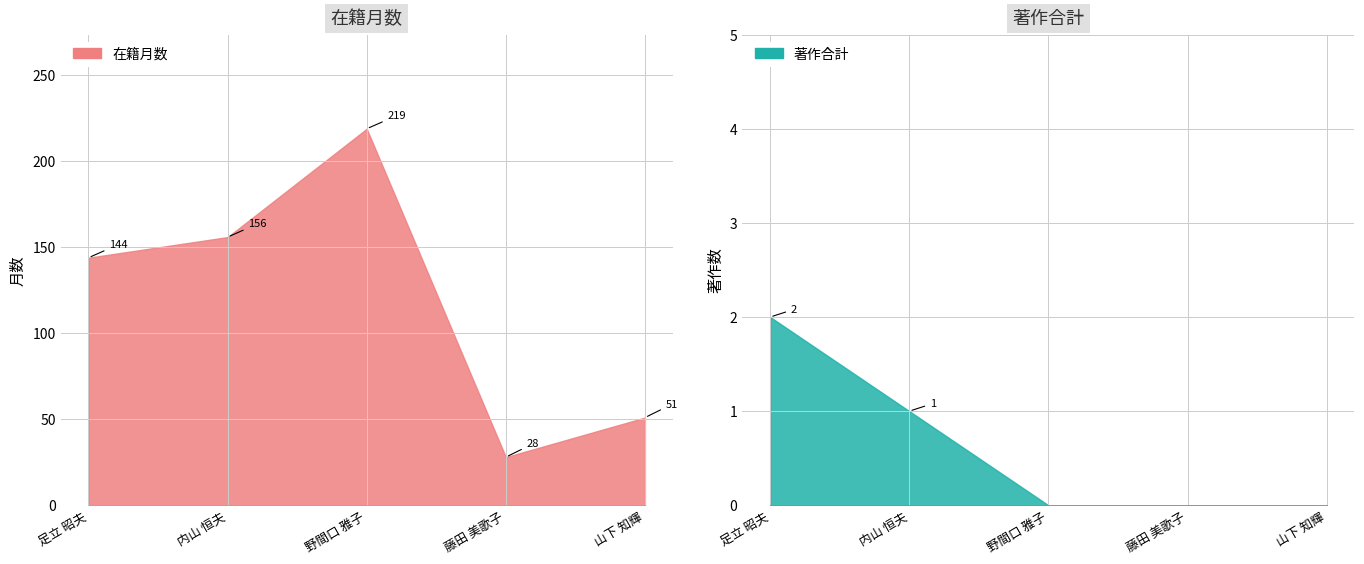

Reading left to right, list all the values displayed in this chart.

在籍月数: 足立 昭夫=144	内山 恒夫=156	野間口 雅子=219	藤田 美歌子=28	山下 知輝=51
著作合計: 足立 昭夫=2	内山 恒夫=1	野間口 雅子=0	藤田 美歌子=0	山下 知輝=0